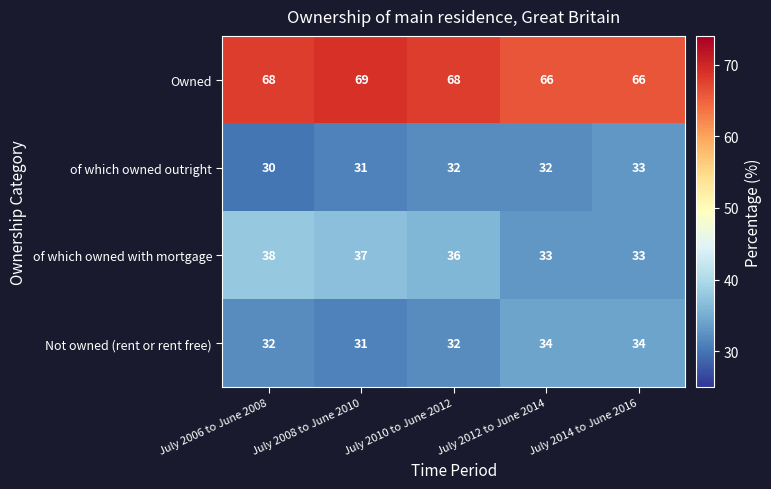

The of which owned with mortgage series shows 33 at July 2014 to June 2016. True or false?

True